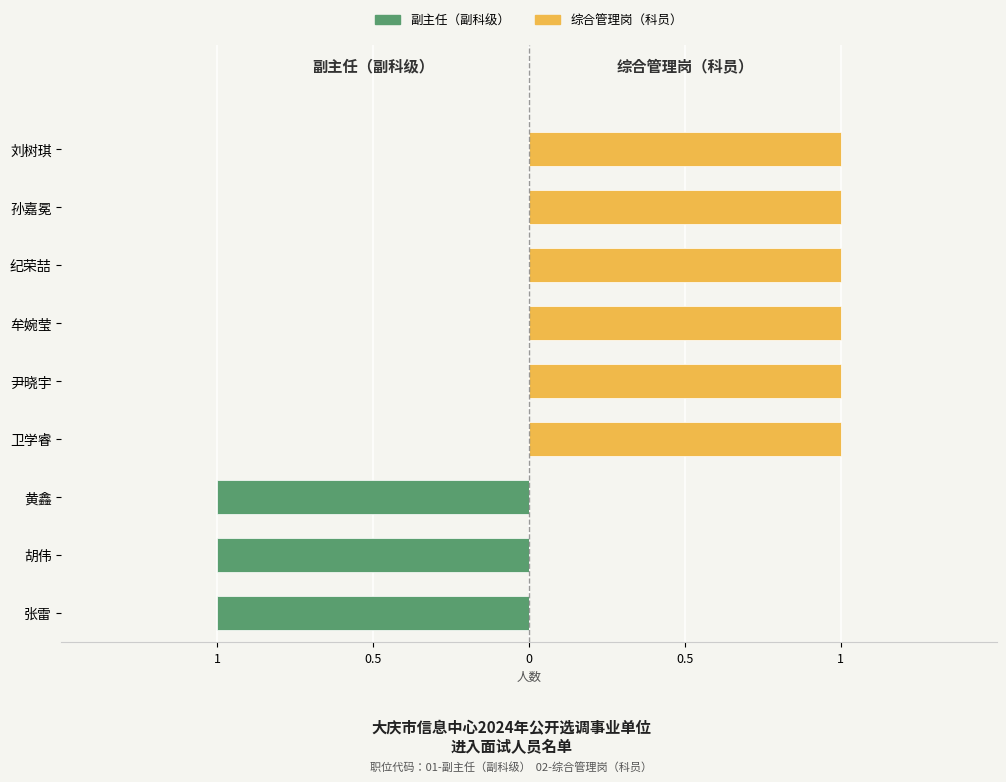

Which series changed the most between 卫学睿 and 纪荣喆?

副主任（副科级）